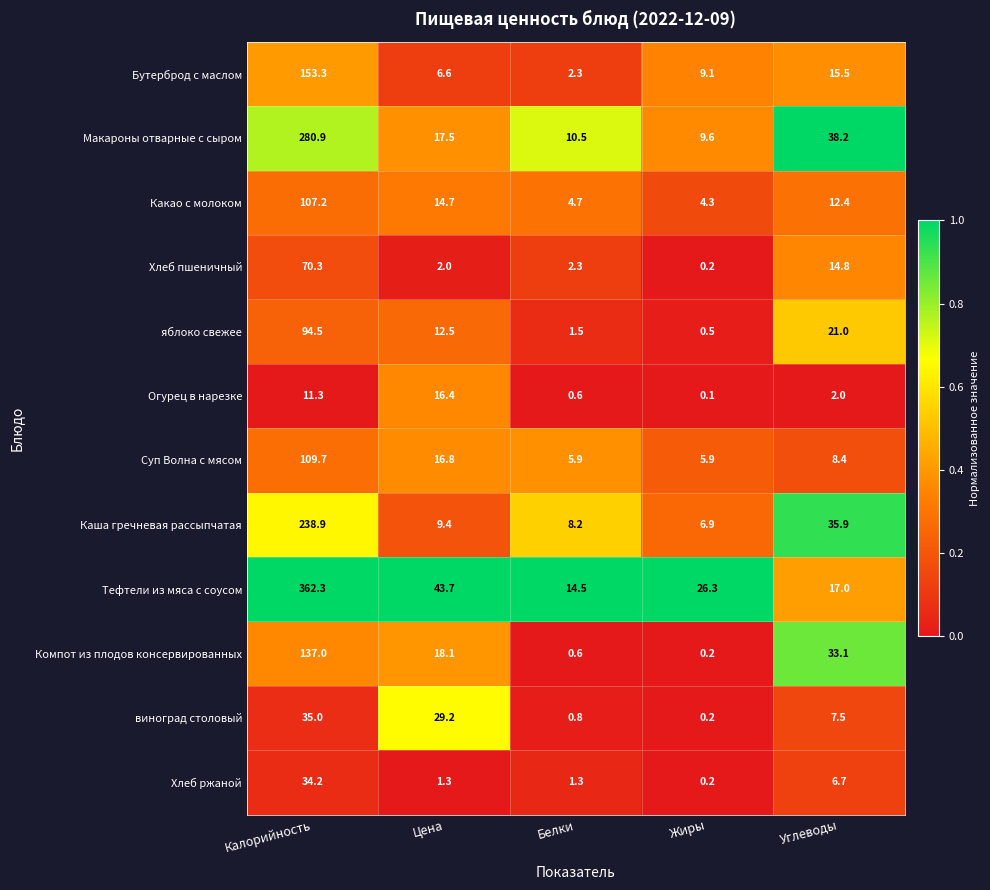

Rank the series at Углеводы from lowest to highest value.

Огурец в нарезке, Хлеб ржаной, виноград столовый, Суп Волна с мясом, Какао с молоком, Хлеб пшеничный, Бутерброд с маслом, Тефтели из мяса с соусом, яблоко свежее, Компот из плодов консервированных, Каша гречневая рассыпчатая, Макароны отварные с сыром